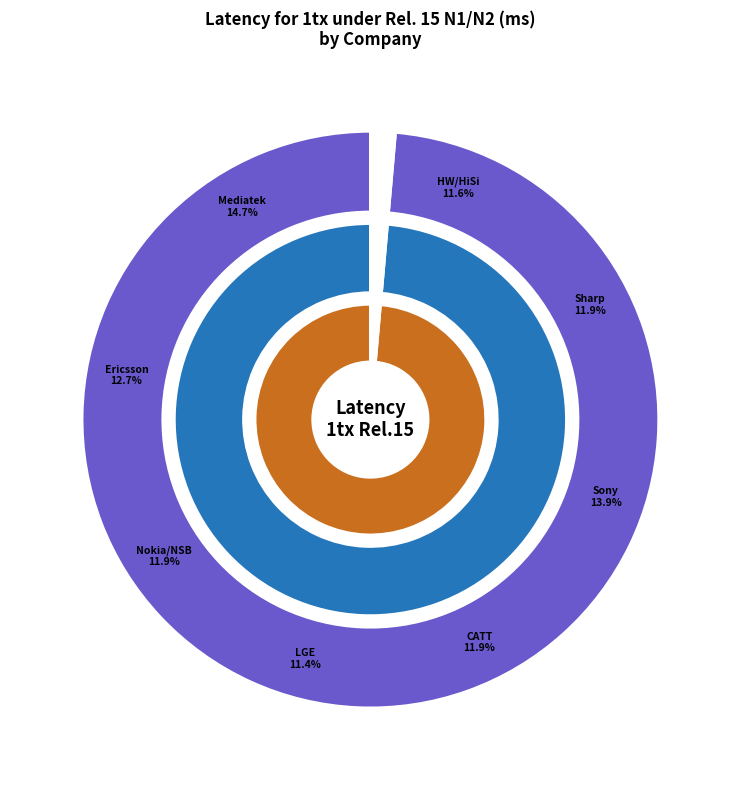

True or false: Ericsson accounts for 13% of the total.

True